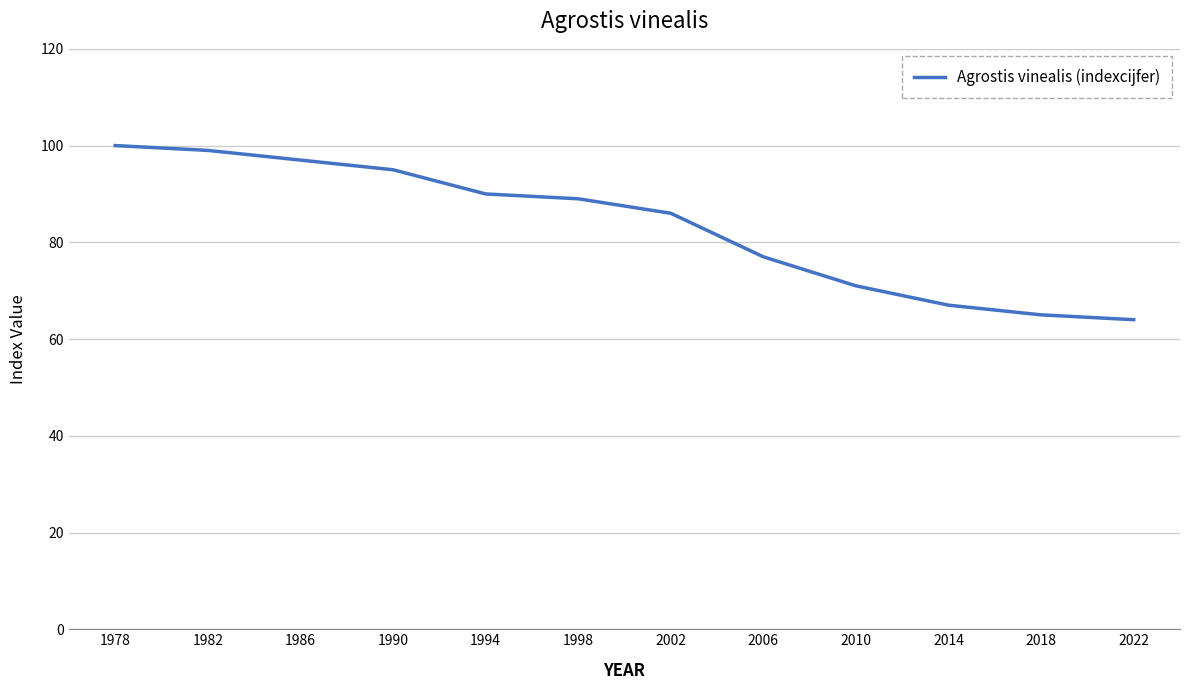

Where does the data first go above 89?

1978